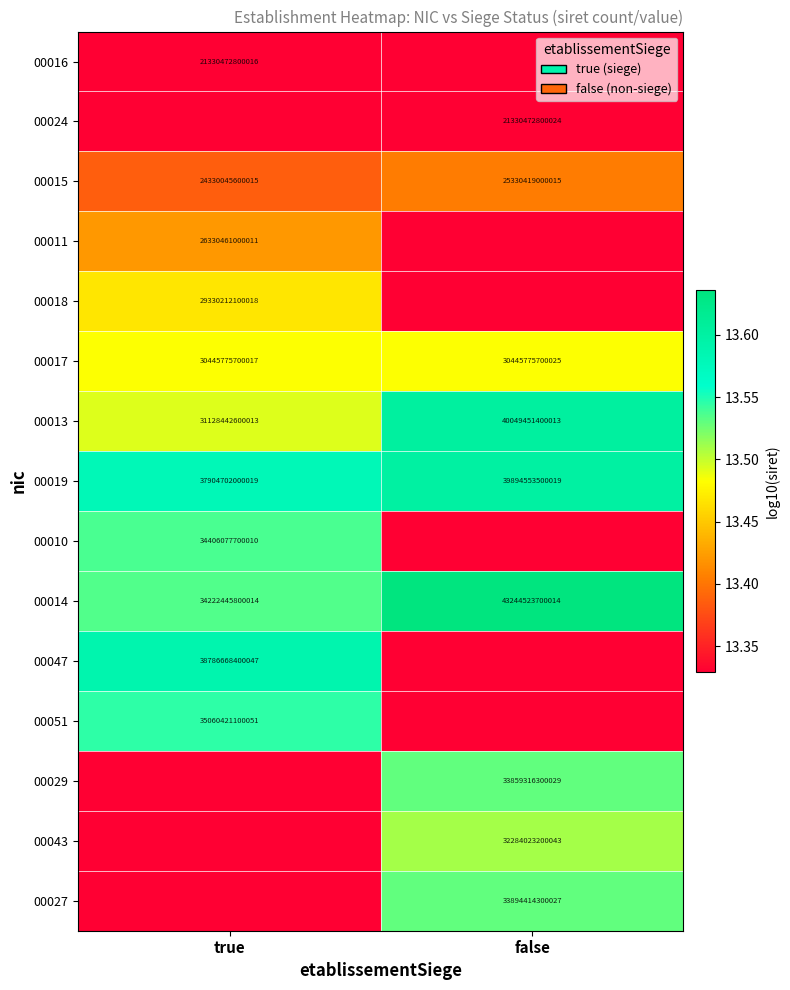

Which category has the lowest value in the 00013 series?

true